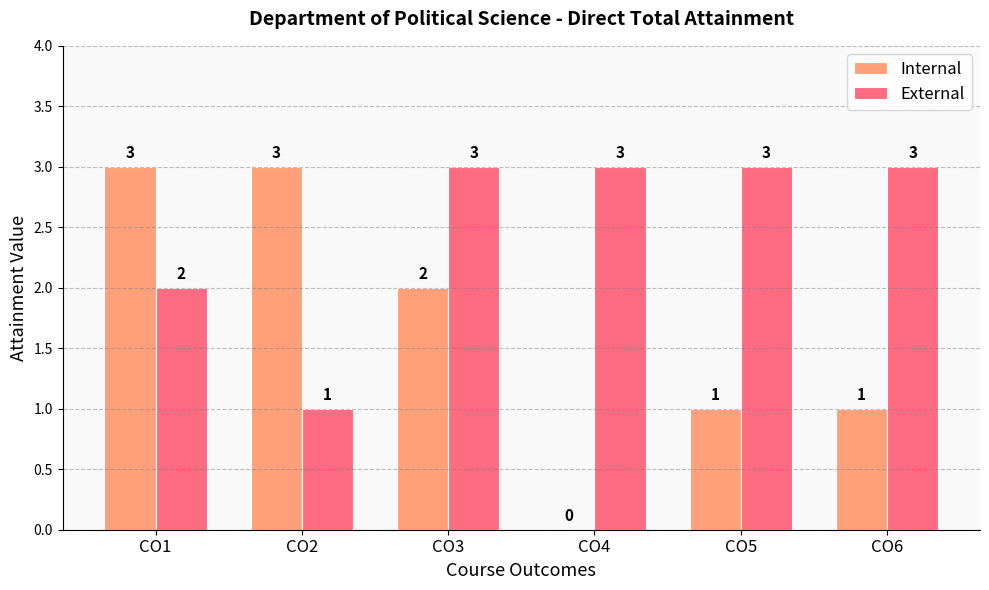

Reading right to left, list all the values displayed in this chart.

Internal: 1	1	0	2	3	3
External: 3	3	3	3	1	2